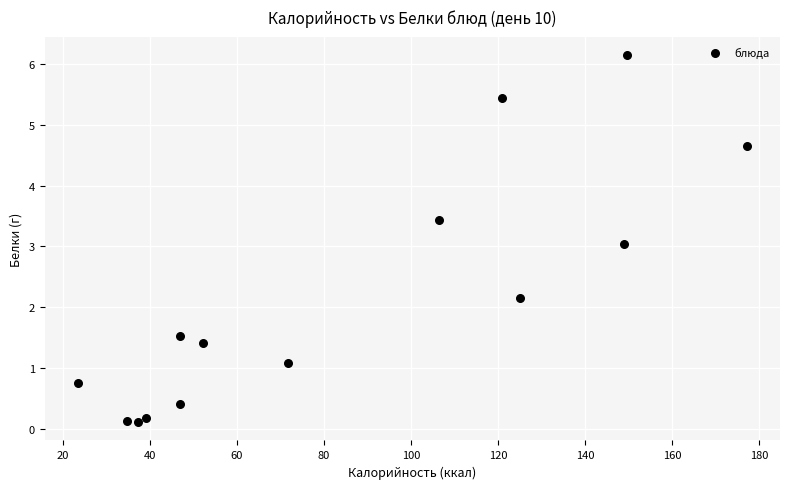

What is the range of X values (max minus min)?

153.7